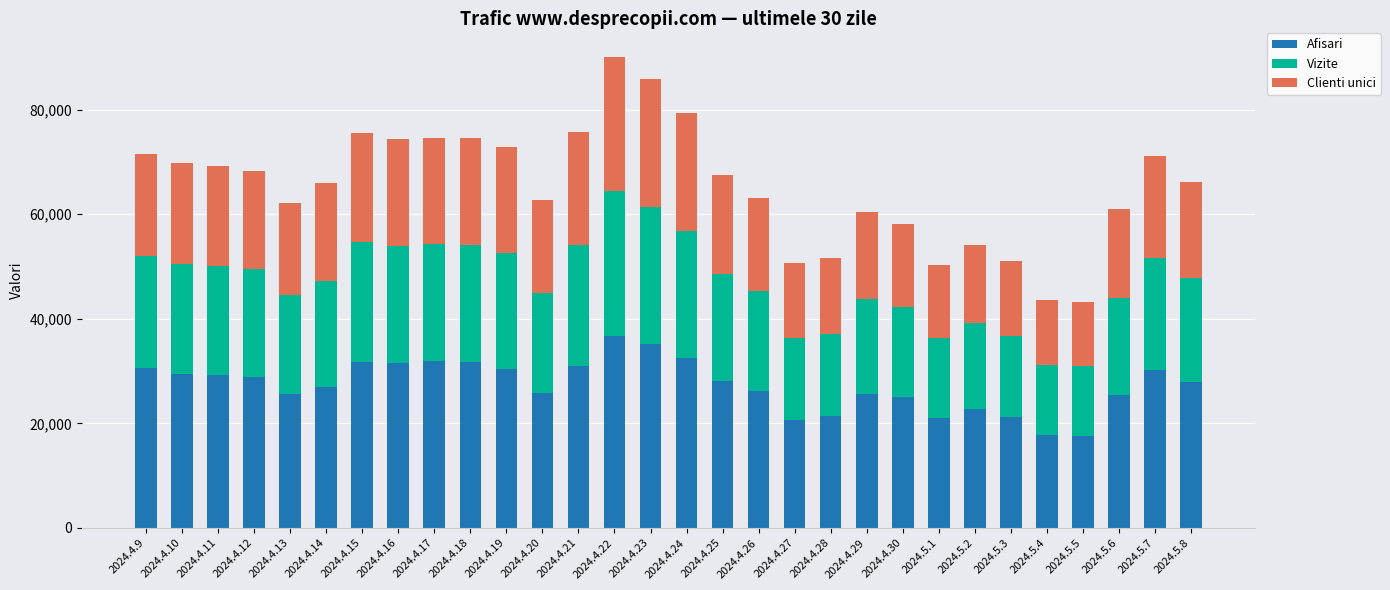

The value of Afisari at 2024.4.17 is 21231. True or false?

False